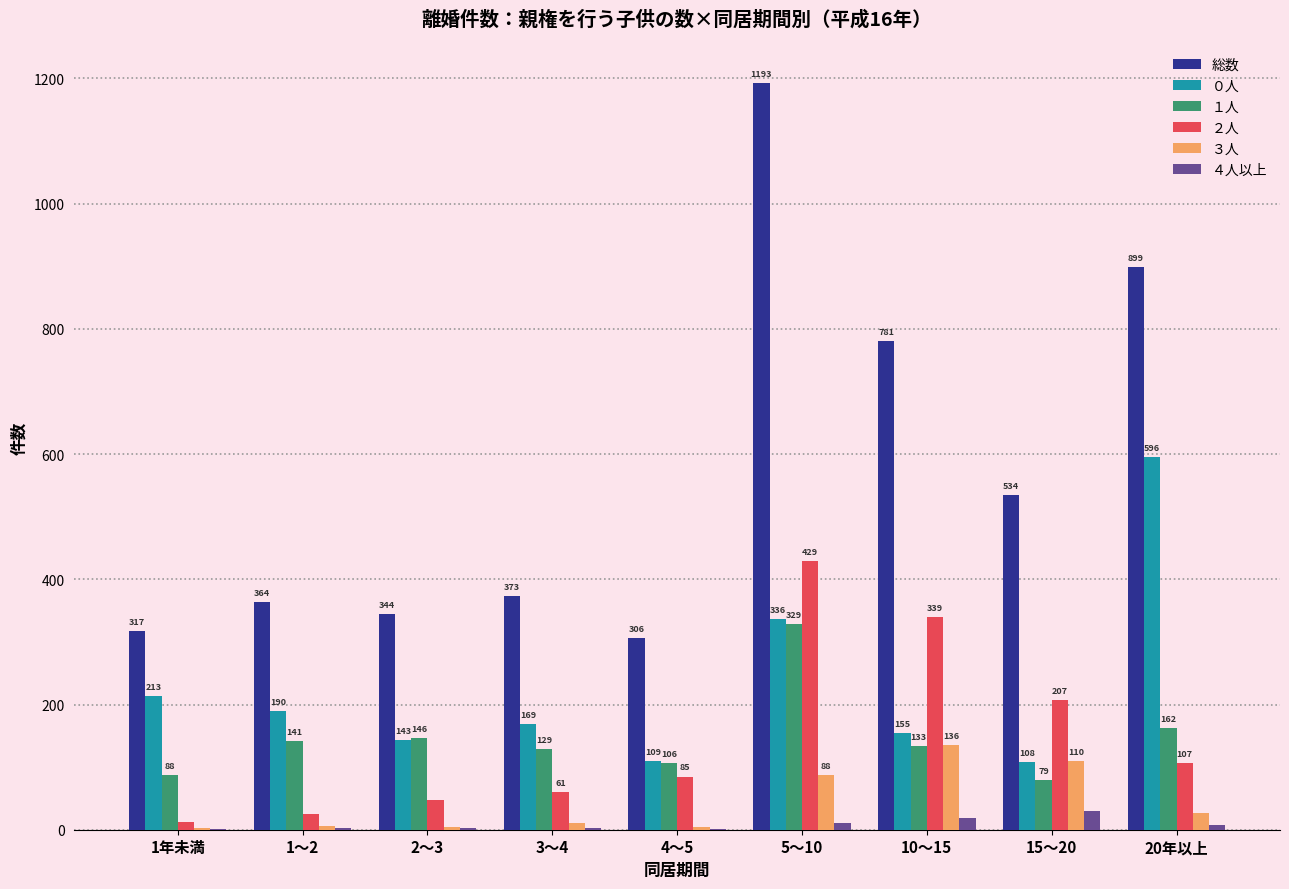

What is the highest value of the １人 series?

329